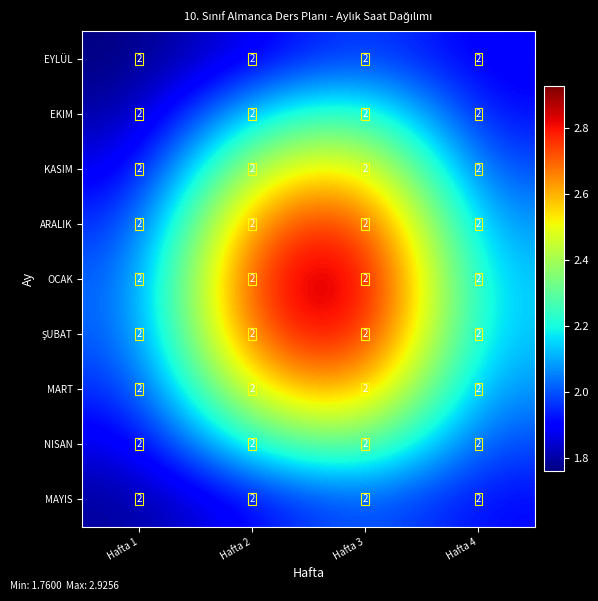

Which series changed the most between Hafta 1 and Hafta 2?

OCAK